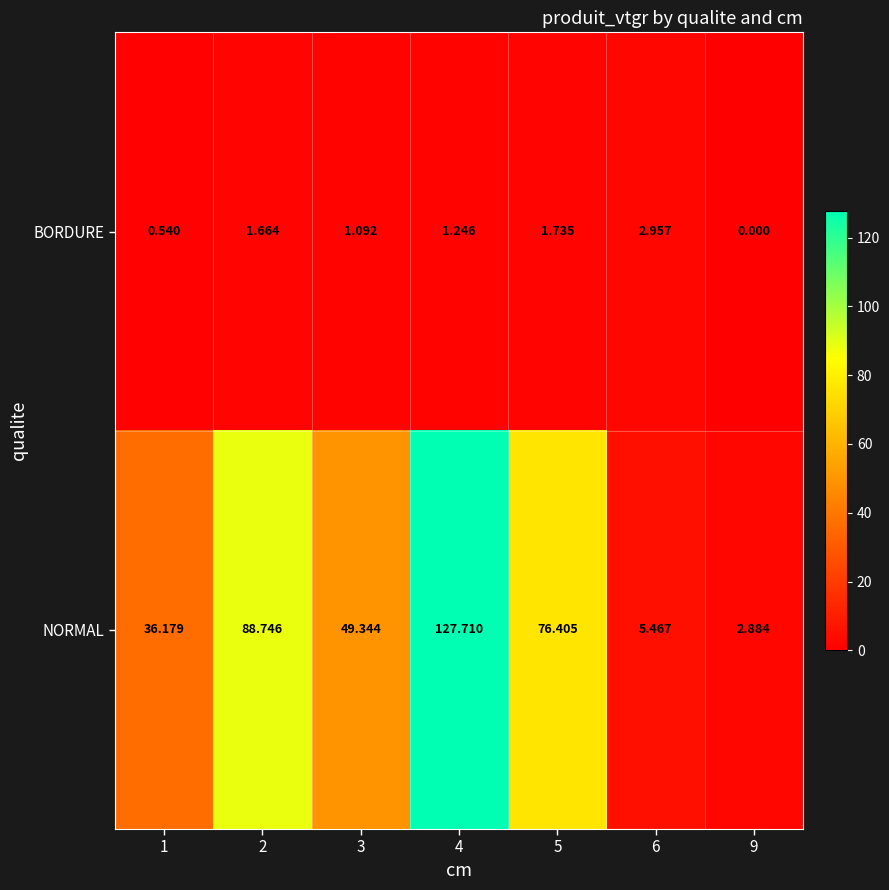

Which series has the widest spread of values?

NORMAL